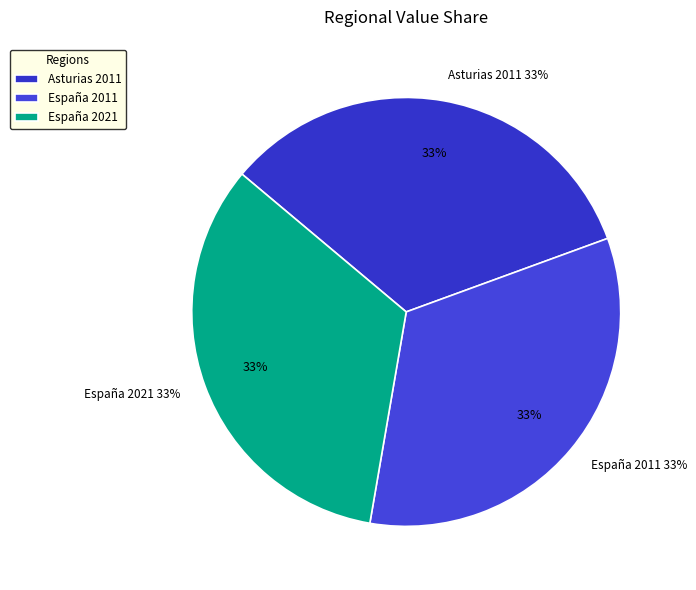

To the nearest percent, what is the combined percentage of Asturias 2011 and España 2011?

67%